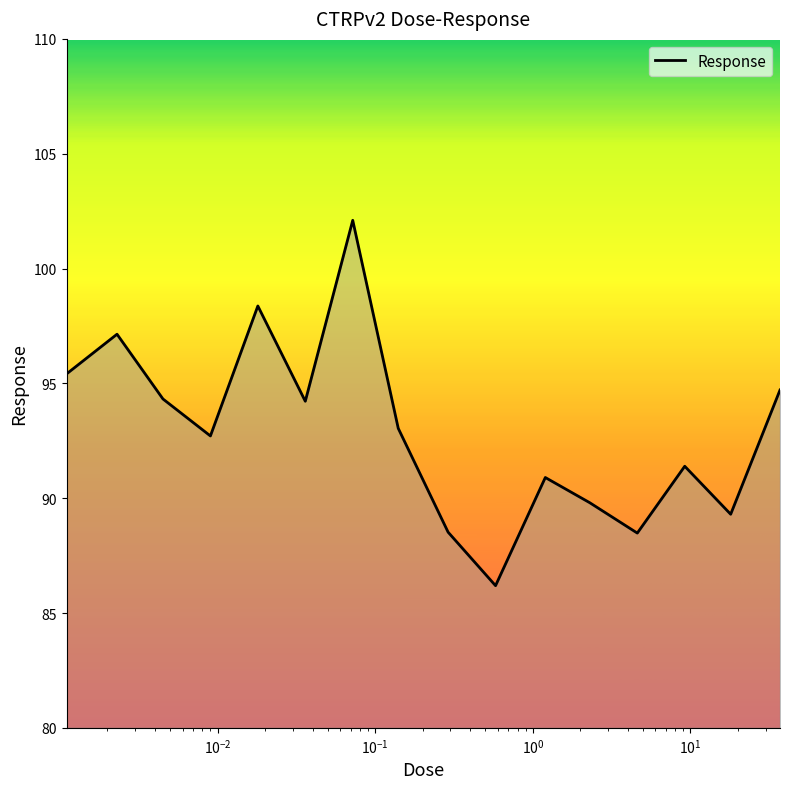

What is the average value?

92.9